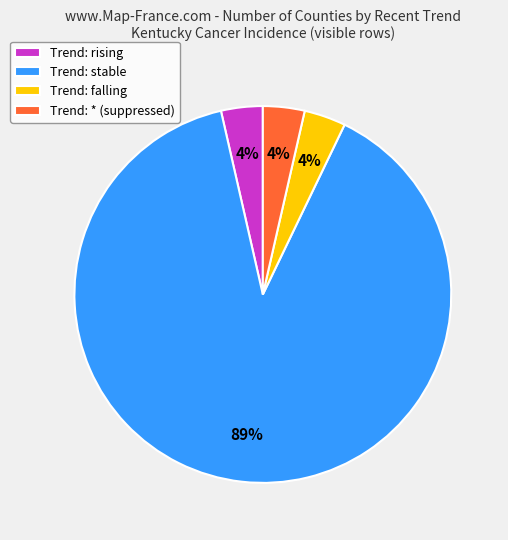

Do Trend: falling and Trend: * (suppressed) together represent more than half of the pie?

No